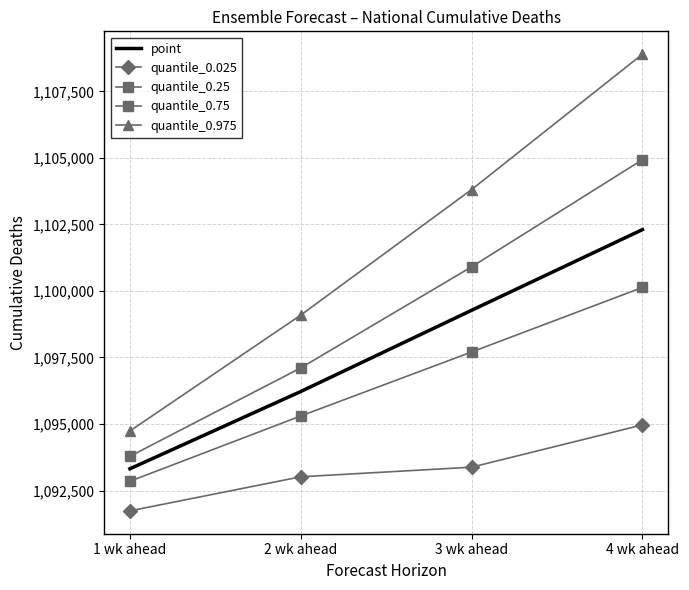

What is the label of the 2nd point from the right?

3 wk ahead